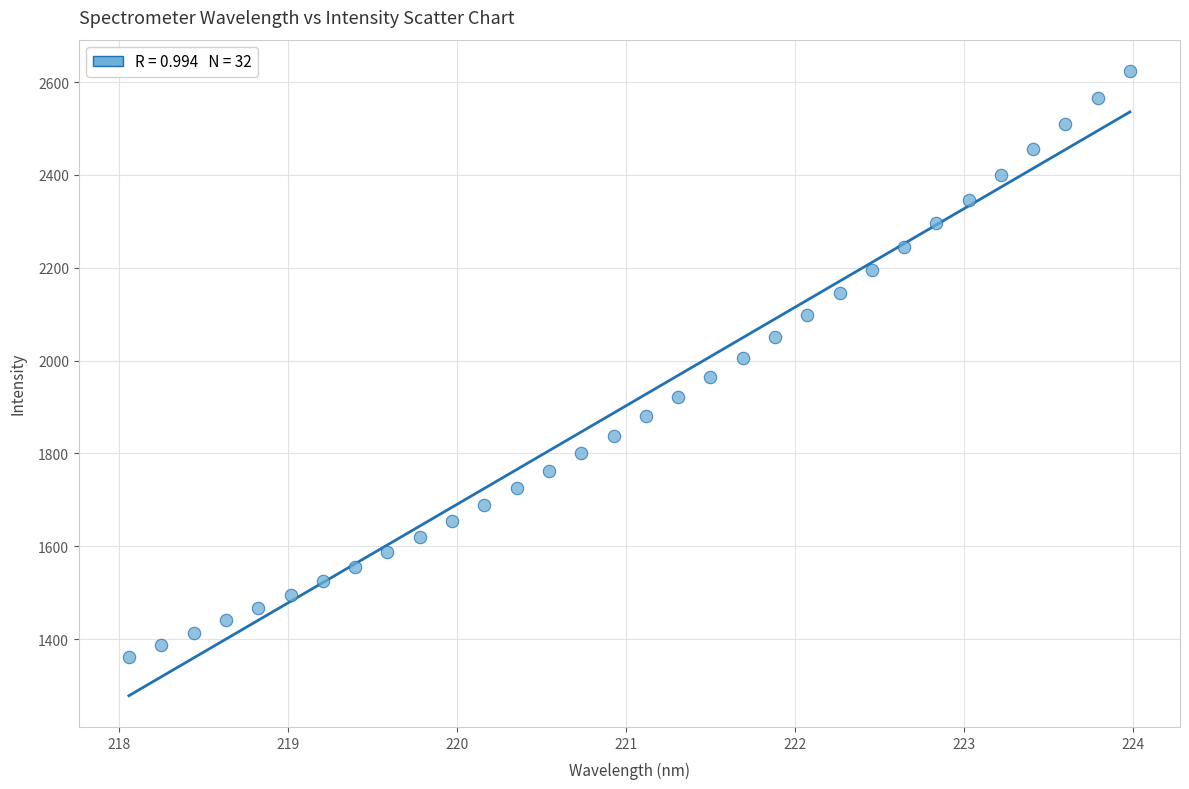

What is the range of Y values (max minus min)?

1262.1